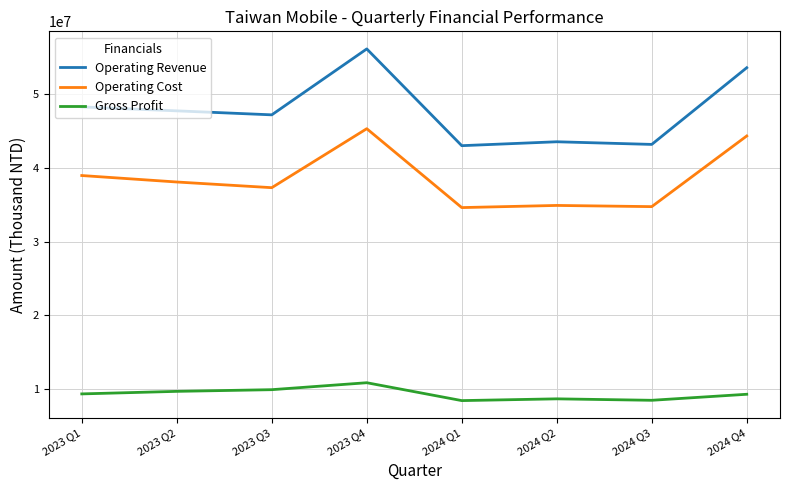

Rank the series at 2023 Q4 from highest to lowest value.

Operating Revenue, Operating Cost, Gross Profit